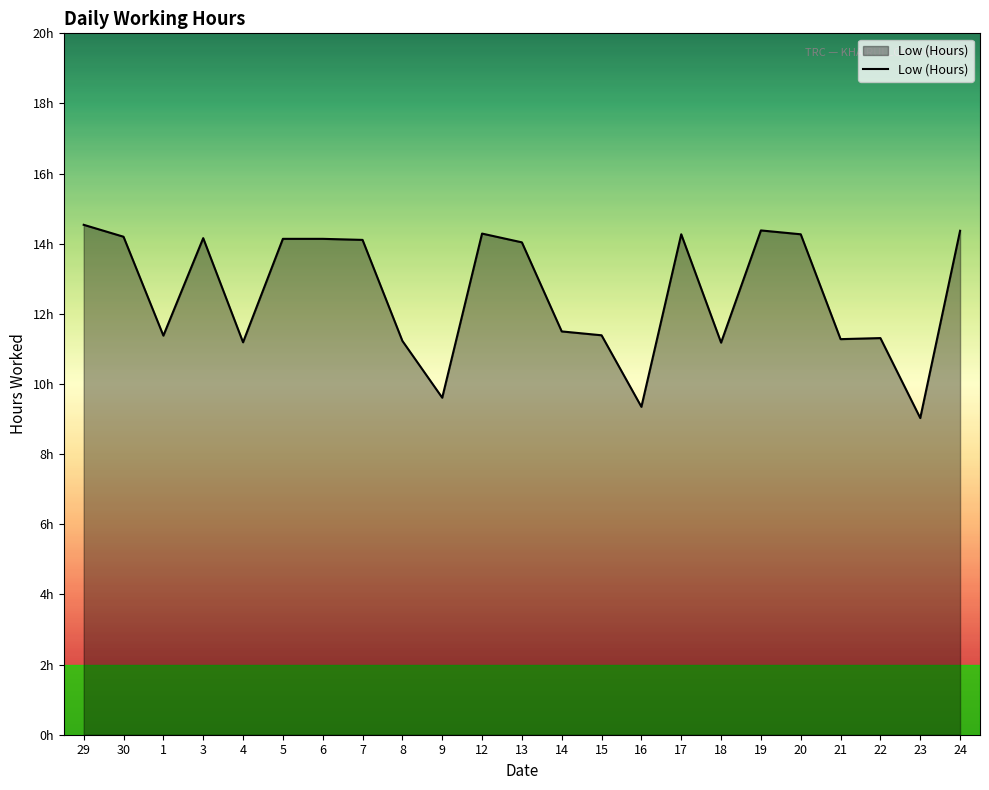

Does the chart display data point markers on the line(s)?

No